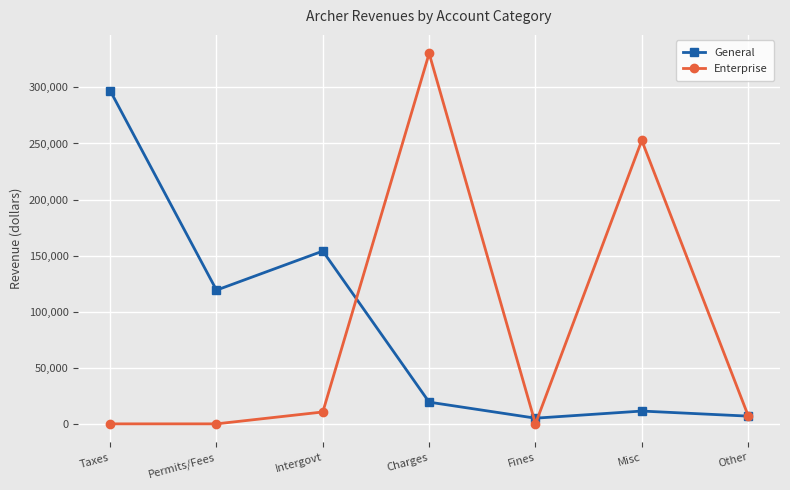

Does the chart display data point markers on the line(s)?

Yes